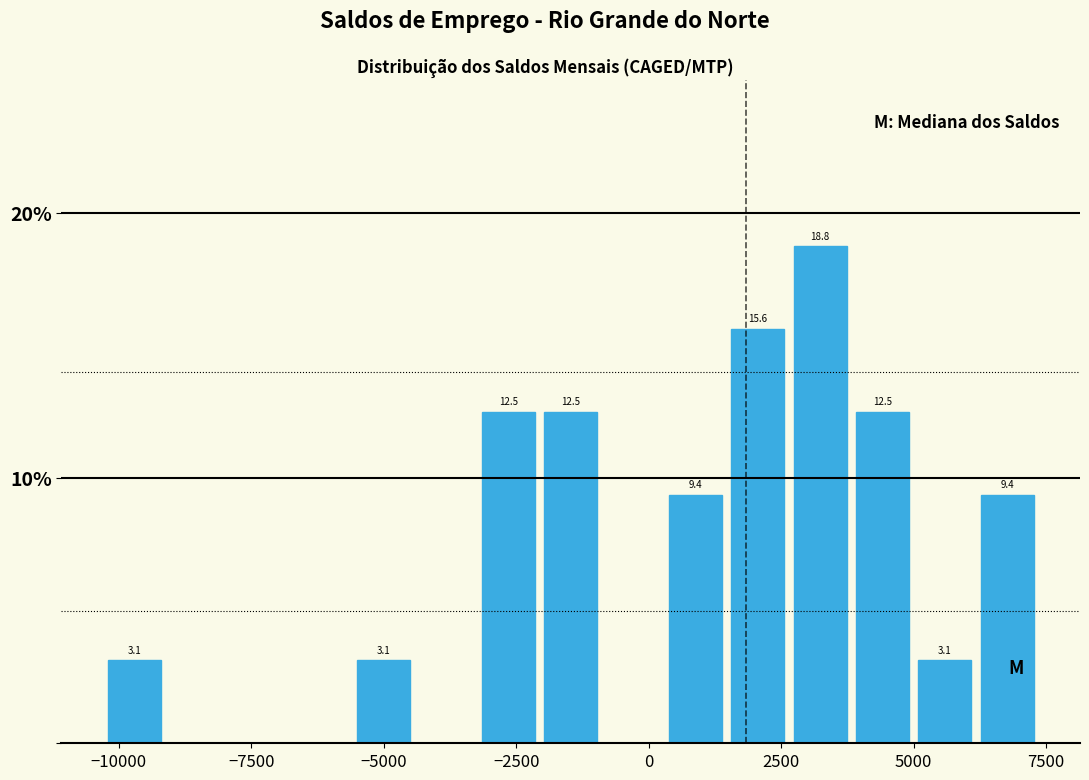

Around what value on the x-axis is the tallest bar? Give the approximate position of its centre, as read against the axis.

3000